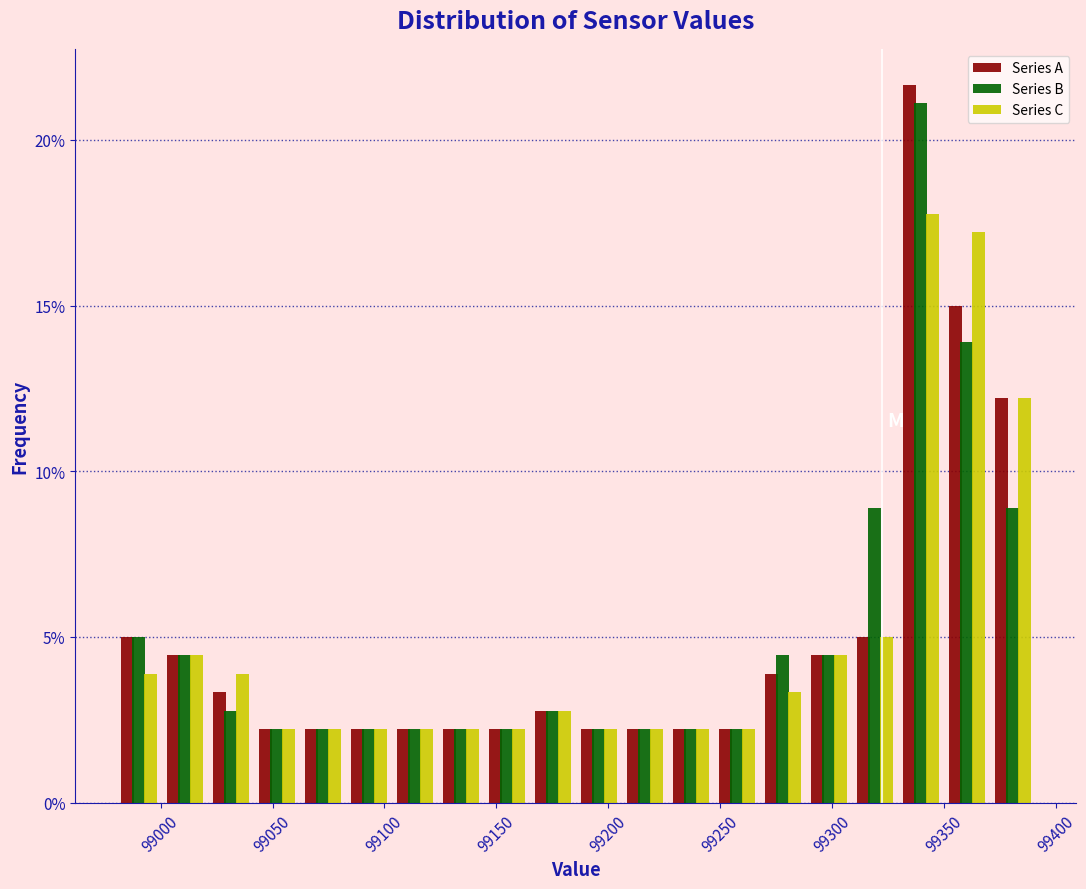

Reading left to right, list every range on the x-axis with the height of the bar of each series over it. Neither the bar edges nor the heights are printed on the chart, so give them approximately, as read against the axes.

98980 to 99000: Series A=5.0	Series B=5.0	Series C=4.0
99000 to 99020: Series A=4.5	Series B=4.5	Series C=4.5
99020 to 99040: Series A=3.5	Series B=3.0	Series C=4.0
99040 to 99060: Series A=2.0	Series B=2.0	Series C=2.0
99060 to 99085: Series A=2.0	Series B=2.0	Series C=2.0
99085 to 99105: Series A=2.0	Series B=2.0	Series C=2.0
99105 to 99125: Series A=2.0	Series B=2.0	Series C=2.0
99125 to 99145: Series A=2.0	Series B=2.0	Series C=2.0
99145 to 99165: Series A=2.0	Series B=2.0	Series C=2.0
99165 to 99185: Series A=3.0	Series B=3.0	Series C=3.0
99185 to 99205: Series A=2.0	Series B=2.0	Series C=2.0
99205 to 99225: Series A=2.0	Series B=2.0	Series C=2.0
99225 to 99245: Series A=2.0	Series B=2.0	Series C=2.0
99245 to 99270: Series A=2.0	Series B=2.0	Series C=2.0
99270 to 99290: Series A=4.0	Series B=4.5	Series C=3.5
99290 to 99310: Series A=4.5	Series B=4.5	Series C=4.5
99310 to 99330: Series A=5.0	Series B=9.0	Series C=5.0
99330 to 99350: Series A=21.5	Series B=21.0	Series C=18.0
99350 to 99370: Series A=15.0	Series B=14.0	Series C=17.0
99370 to 99390: Series A=12.0	Series B=9.0	Series C=12.0